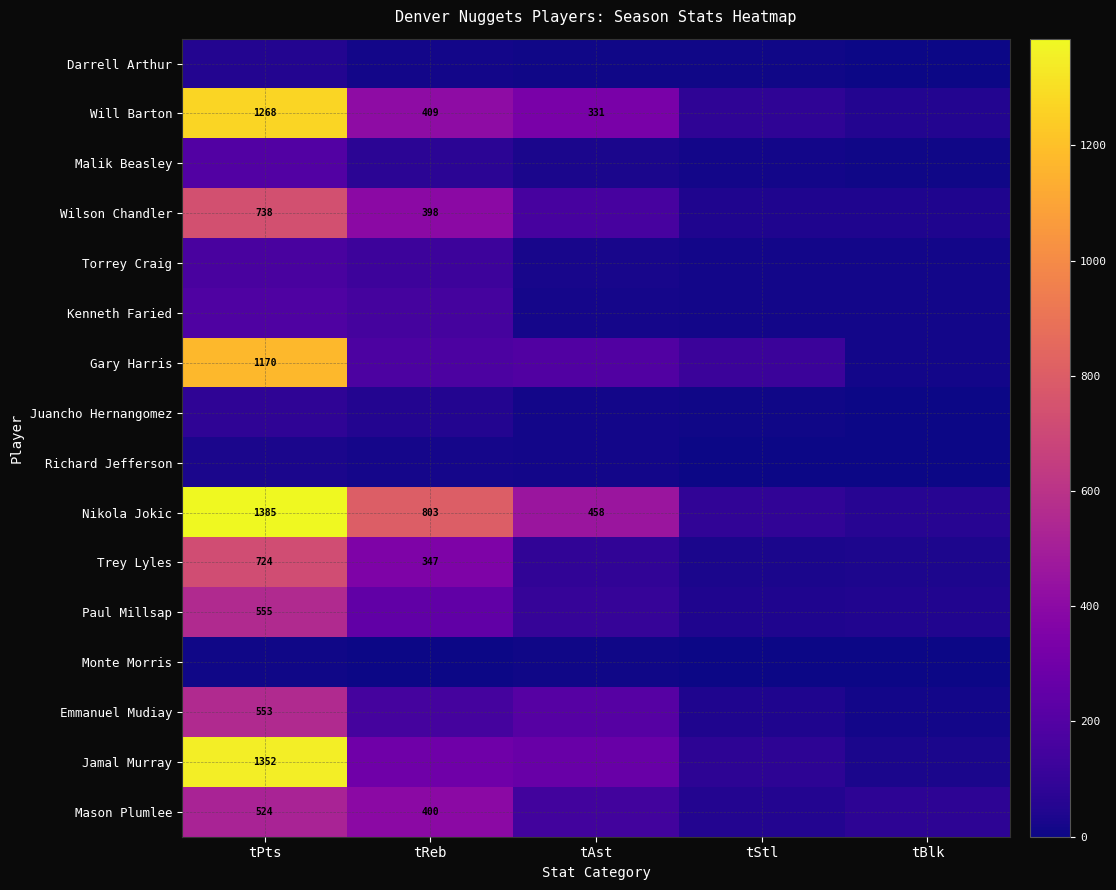

At which category is the sum across all series the highest?

tPts